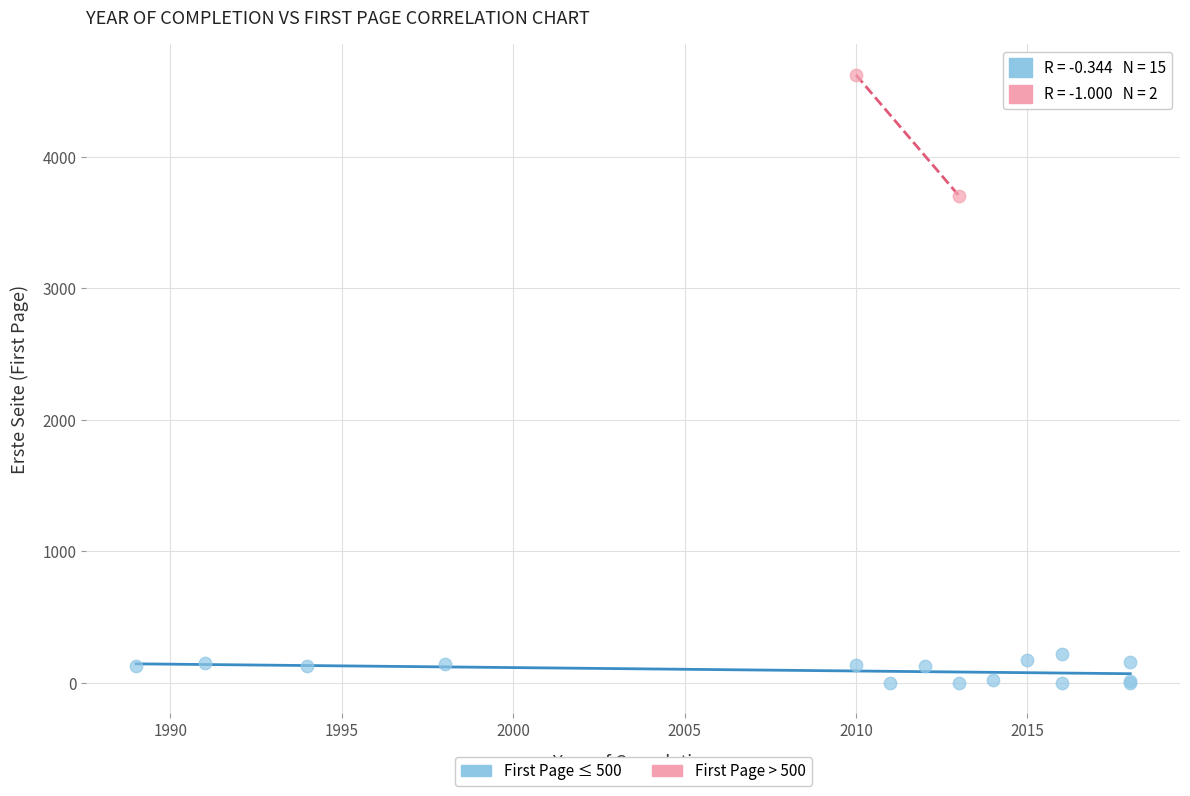

Which series contains the lowest Y value?

First Page ≤ 500